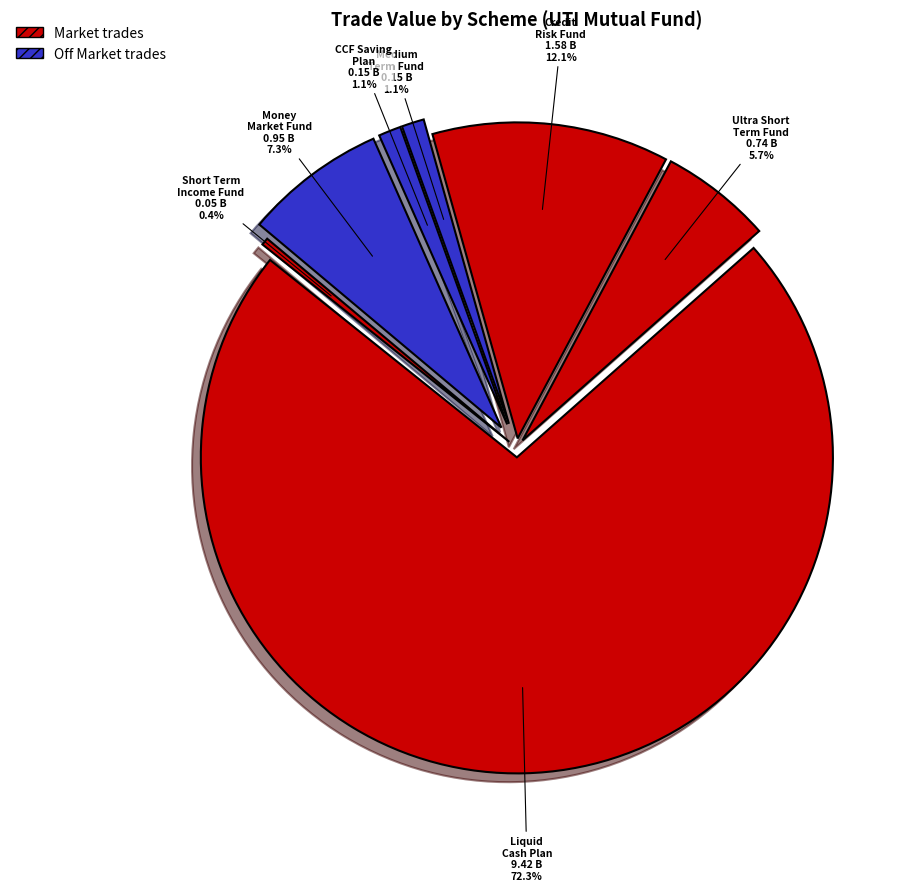

How many slices are in this pie chart?

7